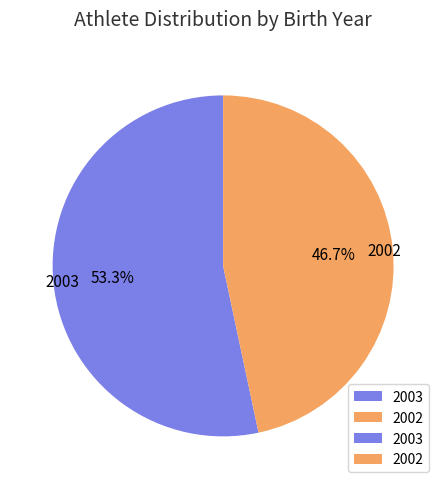

Do 2003 and 2002 together represent more than half of the pie?

Yes